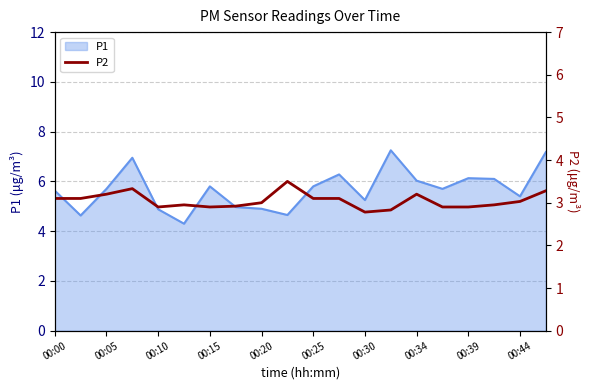

The P1 series shows 4.9 at 00:20. True or false?

True